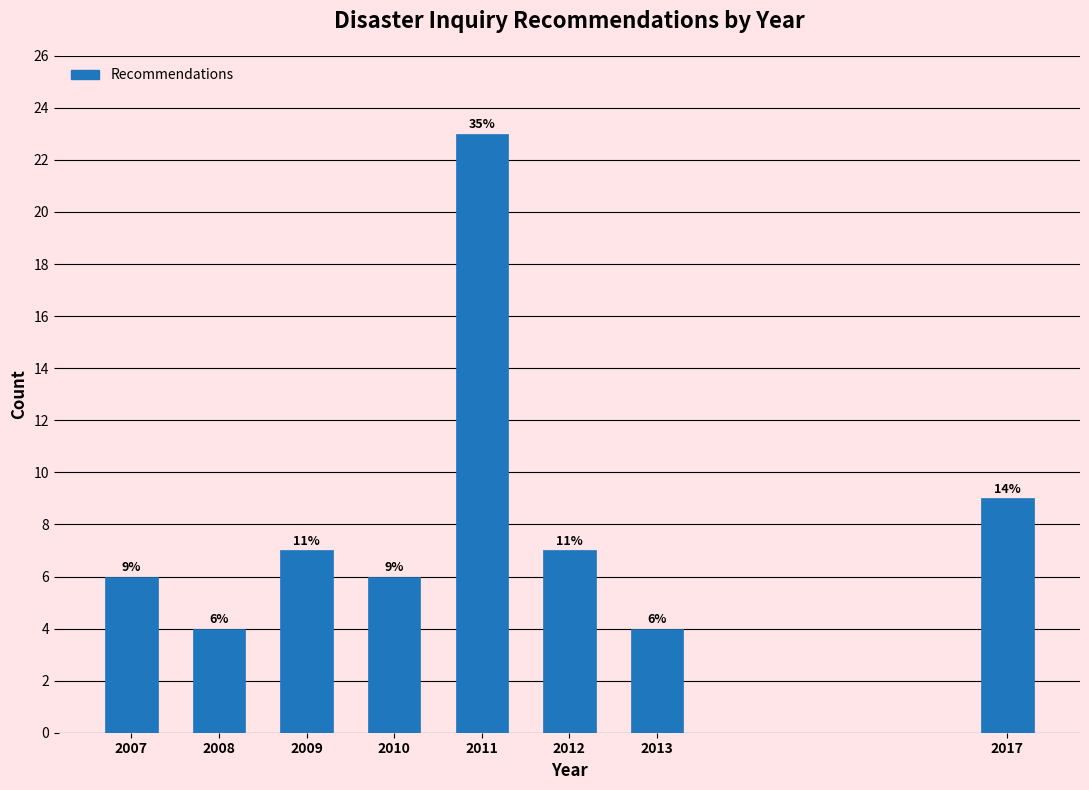

Reading left to right, extract all data points from this chart.

2007=6	2008=4	2009=7	2010=6	2011=23	2012=7	2013=4	2017=9